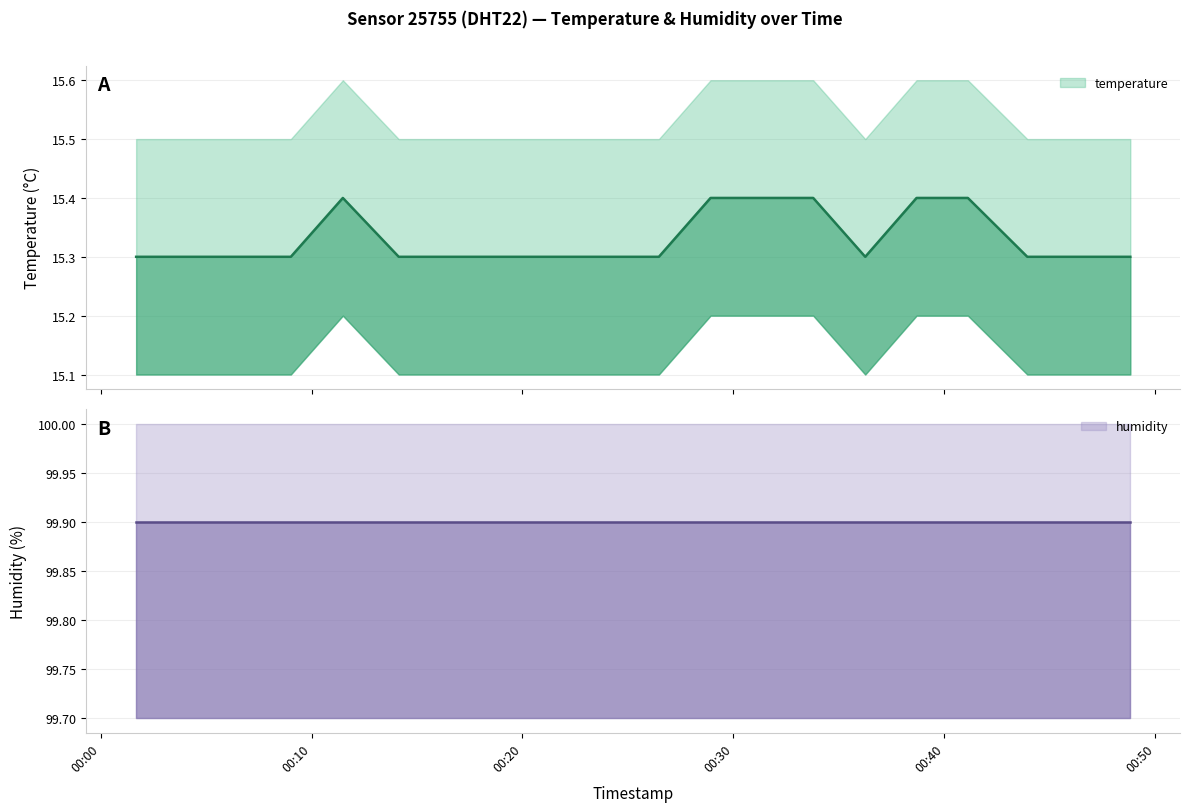

Is this an area chart (filled region under the line)?

No